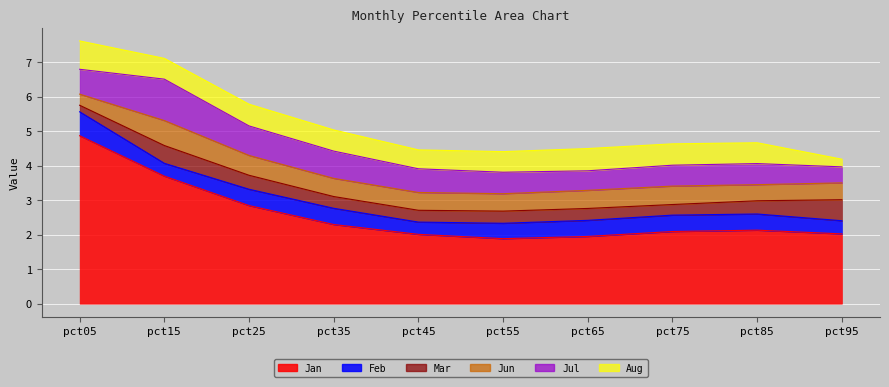

What are all the series names shown in the legend?

Jan, Feb, Mar, Jun, Jul, Aug